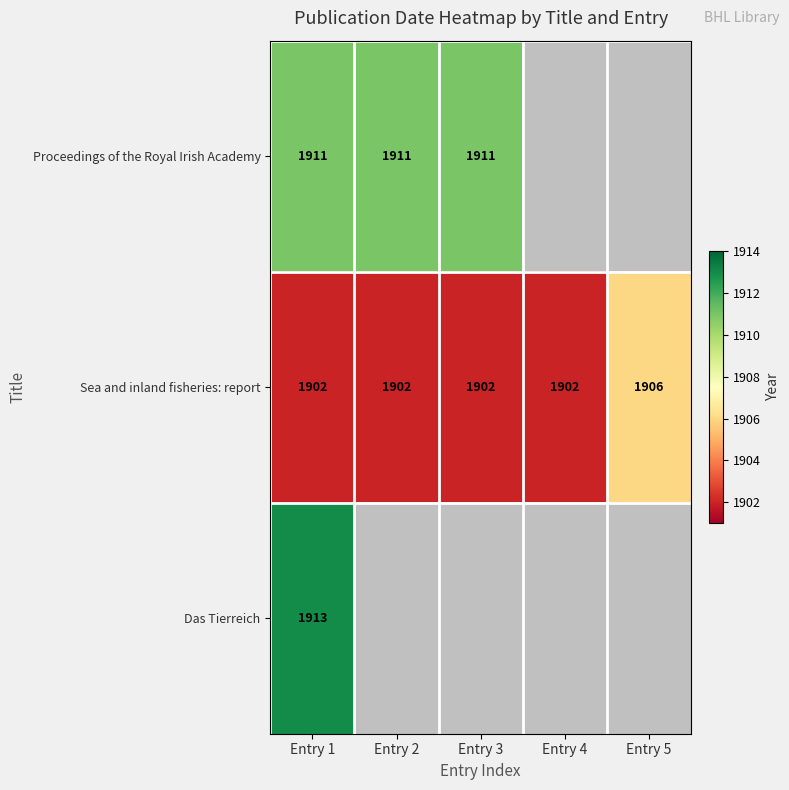

What is the lowest value of the Sea and inland fisheries: report series?

1902